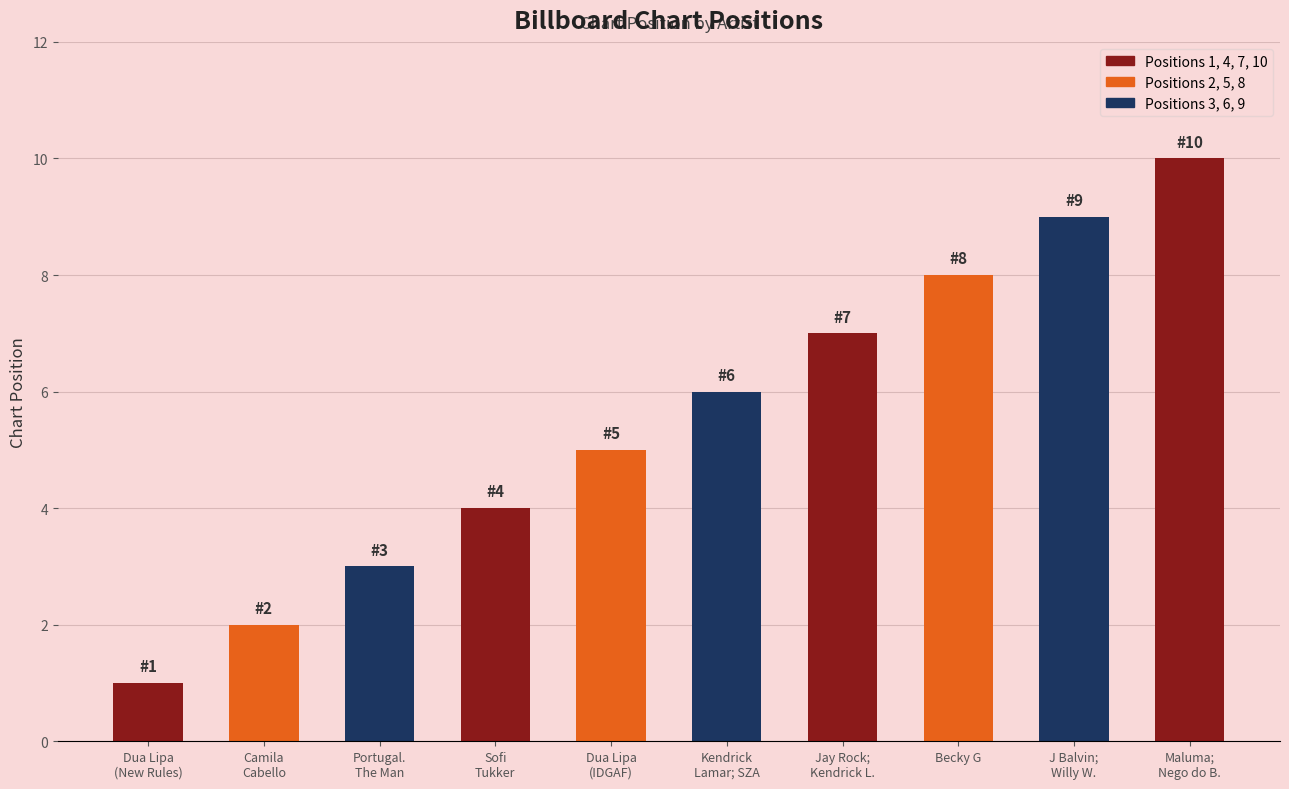

Reading left to right, what are all the values shown in this chart?

Dua Lipa
(New Rules)=1	Camila
Cabello=2	Portugal.
The Man=3	Sofi
Tukker=4	Dua Lipa
(IDGAF)=5	Kendrick
Lamar; SZA=6	Jay Rock;
Kendrick L.=7	Becky G=8	J Balvin;
Willy W.=9	Maluma;
Nego do B.=10